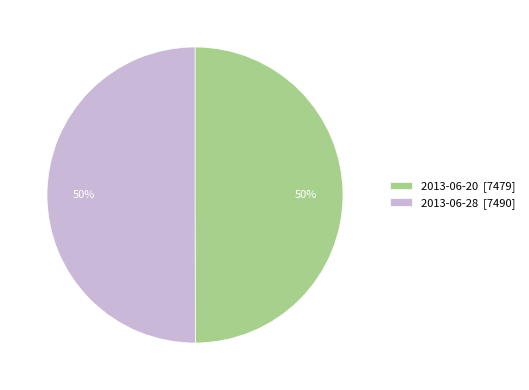

Is the sum of 2013-06-28 [7490] and 2013-06-20 [7479] greater than half?

Yes